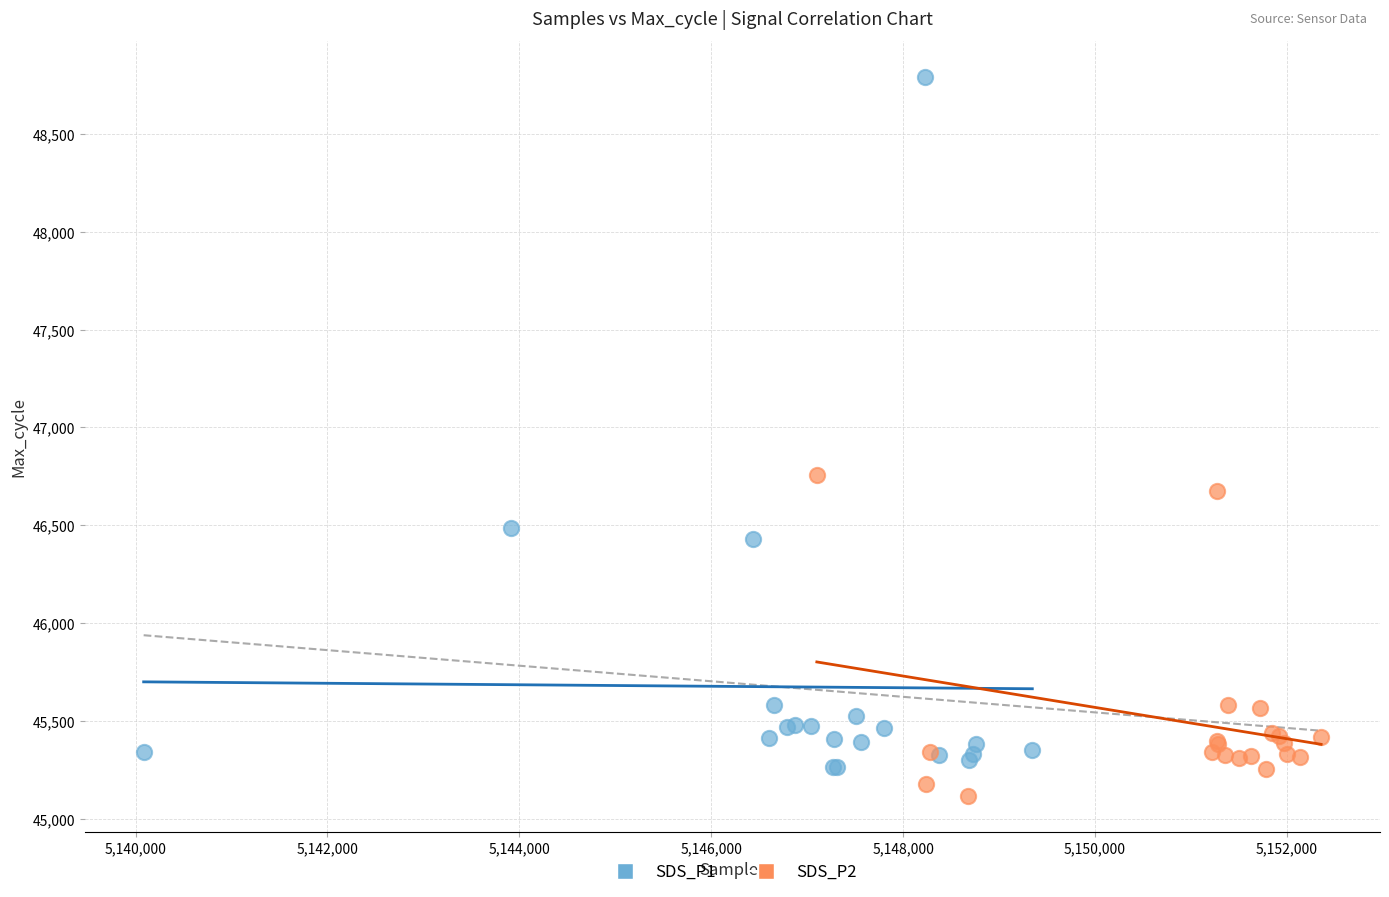

Which series contains the lowest Y value?

SDS_P2